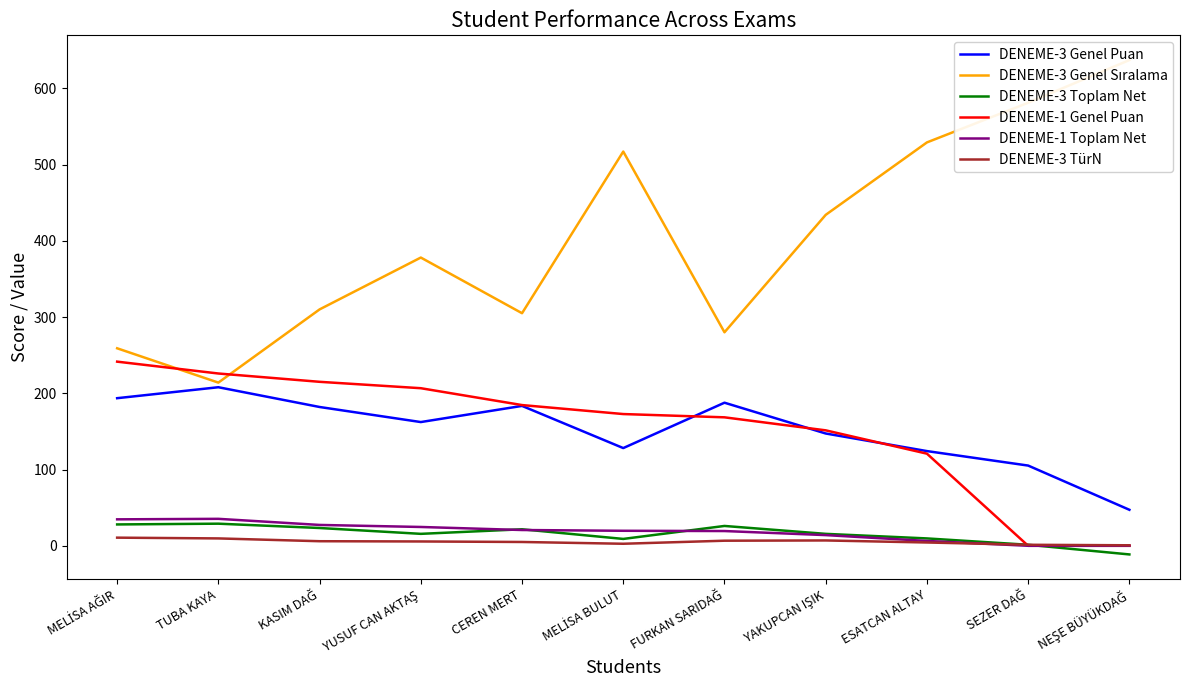

What is the label of the 4th point from the left?

YUSUF CAN AKTAŞ